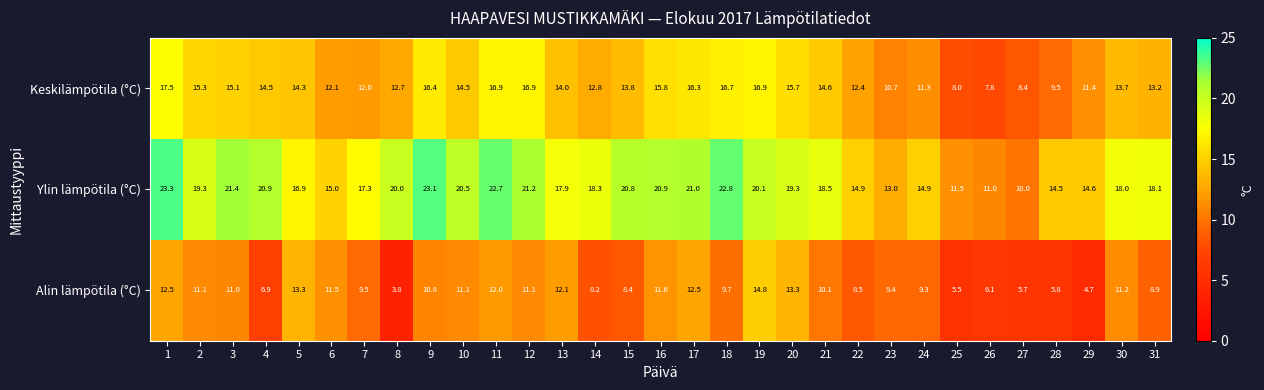

At which category is the sum across all series the highest?

1